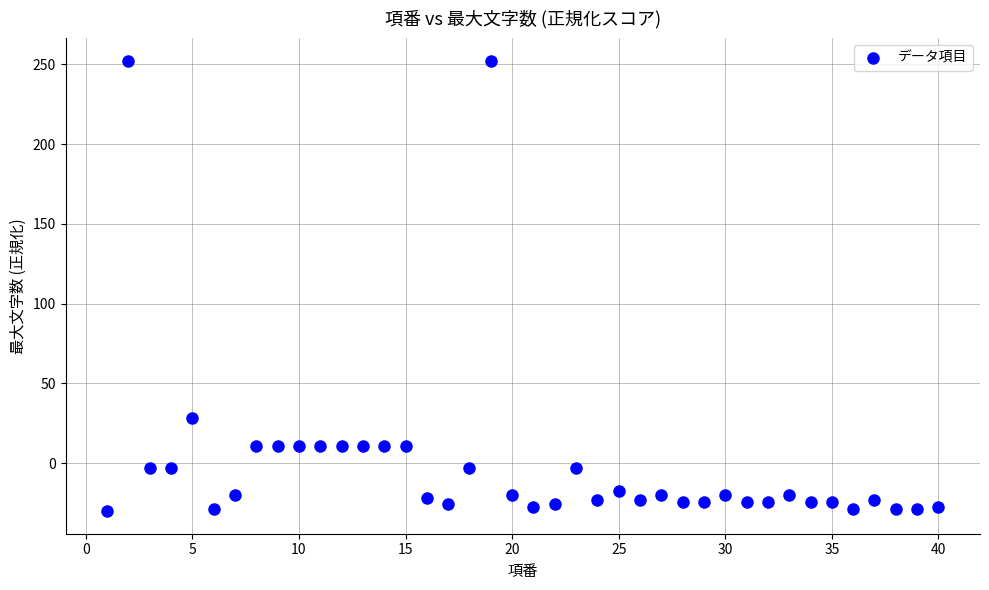

What is the range of X values (max minus min)?

39.0